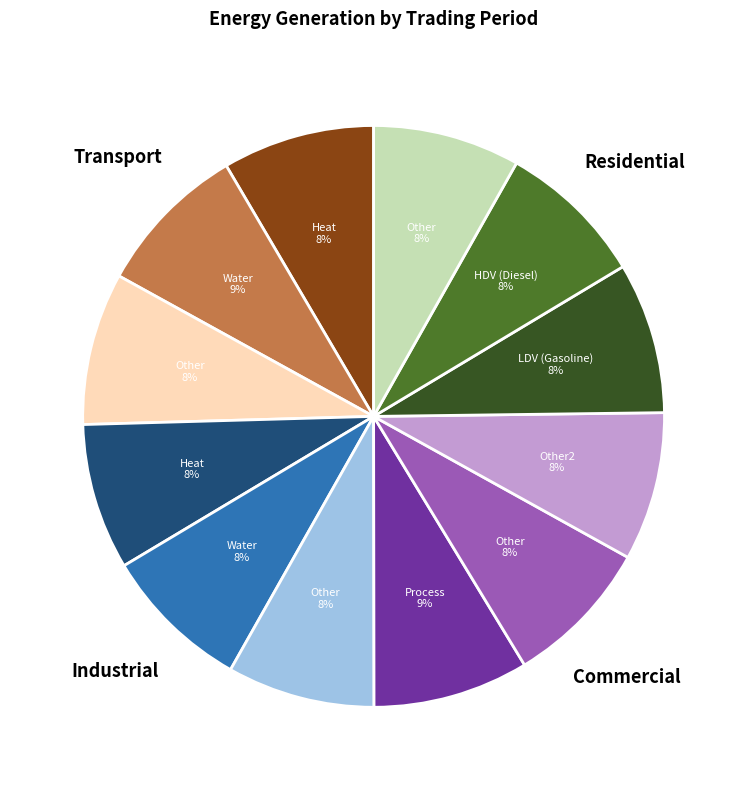

To the nearest percent, what is the difference between the largest and smallest slice percentages?

1%